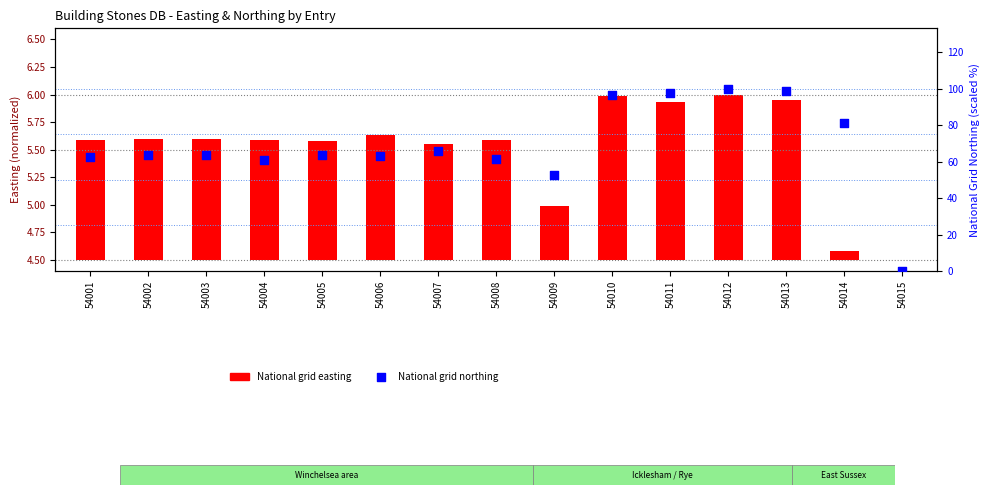

Approximately how many times larger is the value at 54011 compared to 54012?

1.0